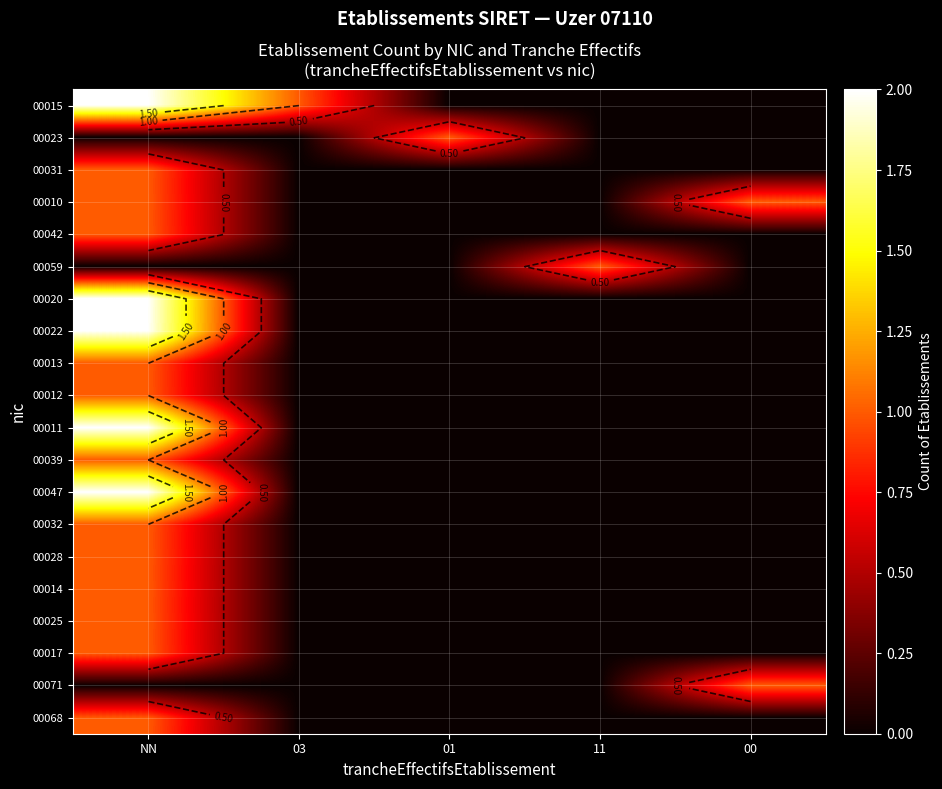

What is the total value across all series at 11?

1